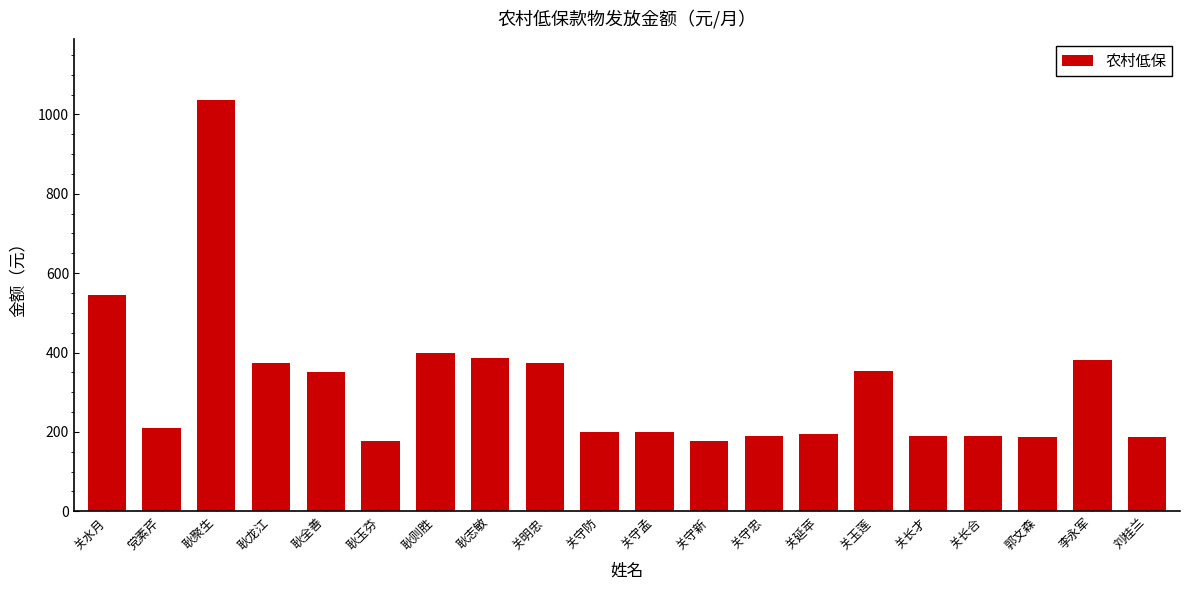

What is the maximum value shown in the chart?

1035